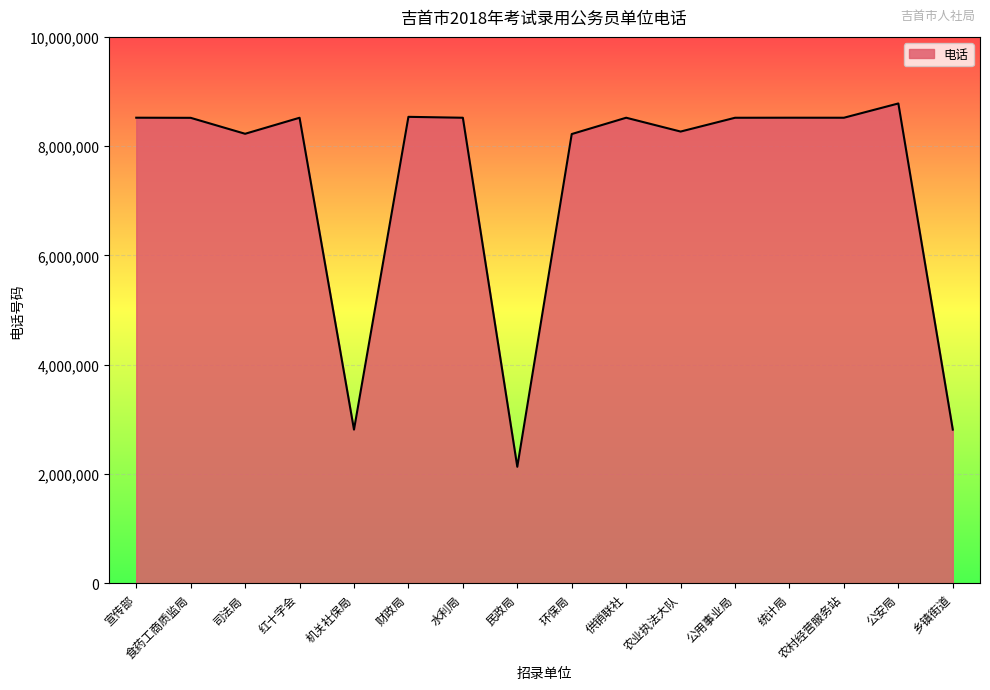

What is the minimum value shown in the chart?

2133777